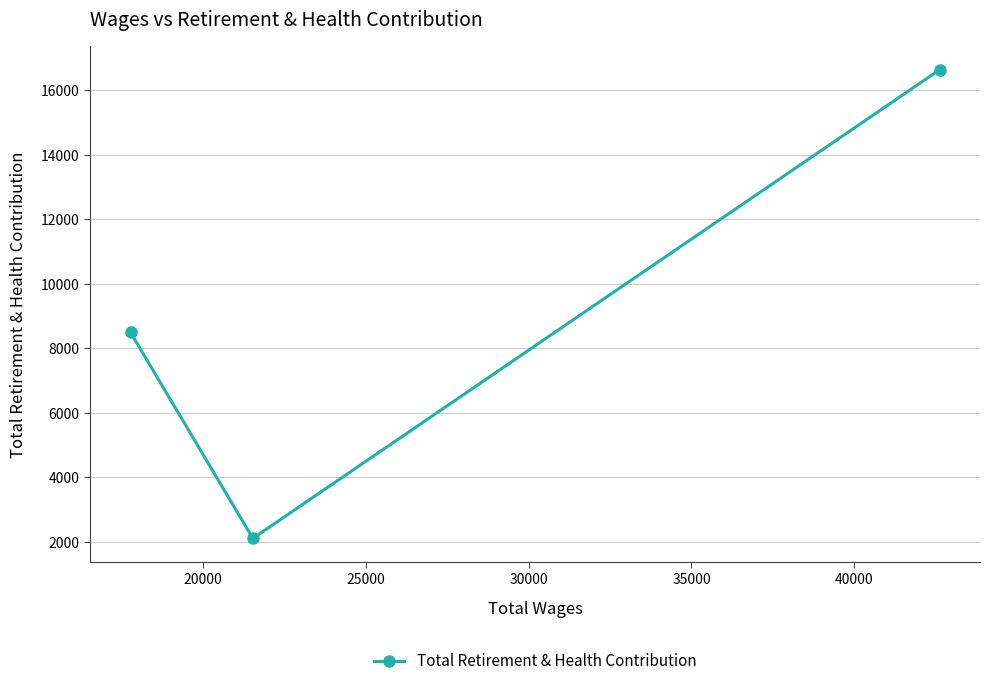

What is the sum of all values?

27242